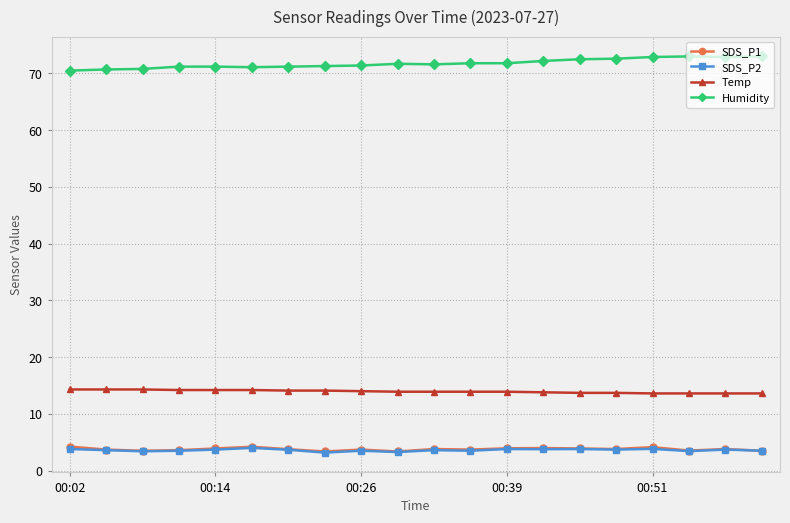

What is the value of the SDS_P2 point at the 9th from the left?

3.5